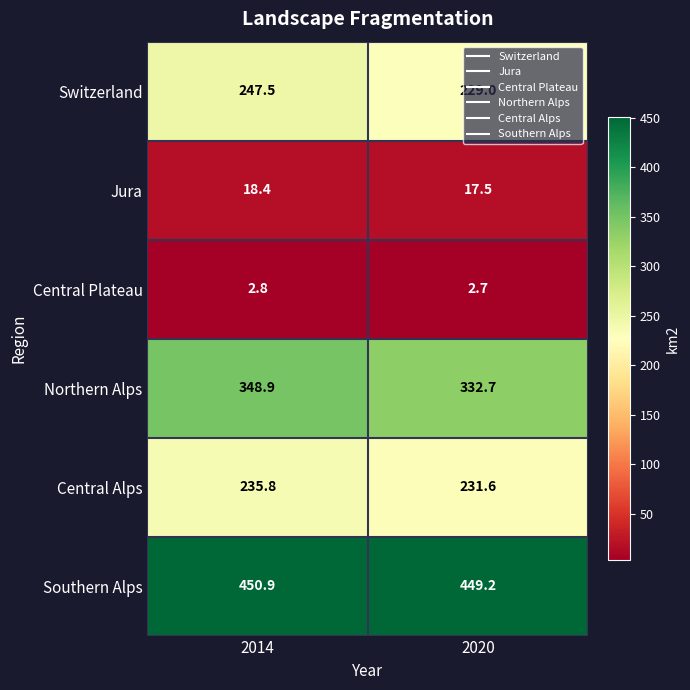

At which category is the sum across all series the highest?

2014